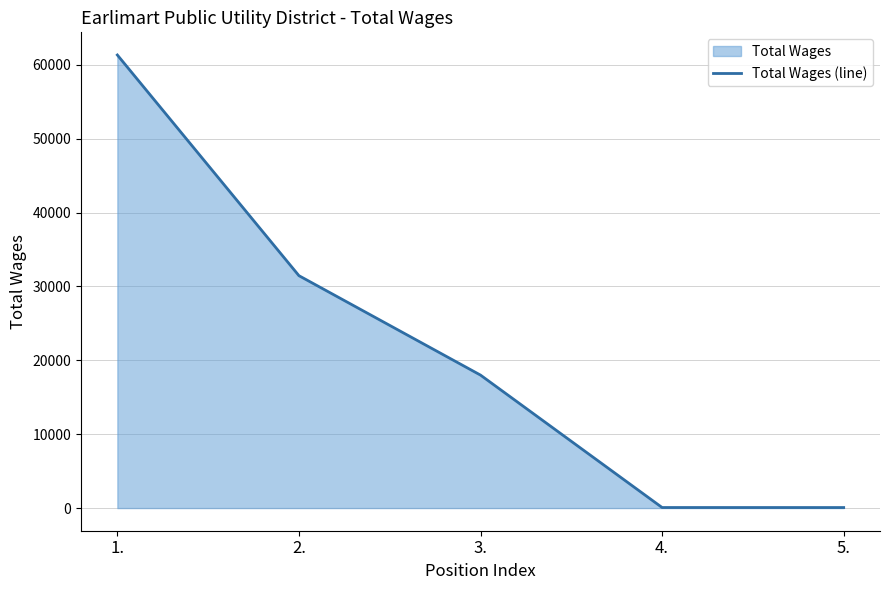

Reading left to right, transcribe all the data shown in this chart.

61336	31461	18001	75	72